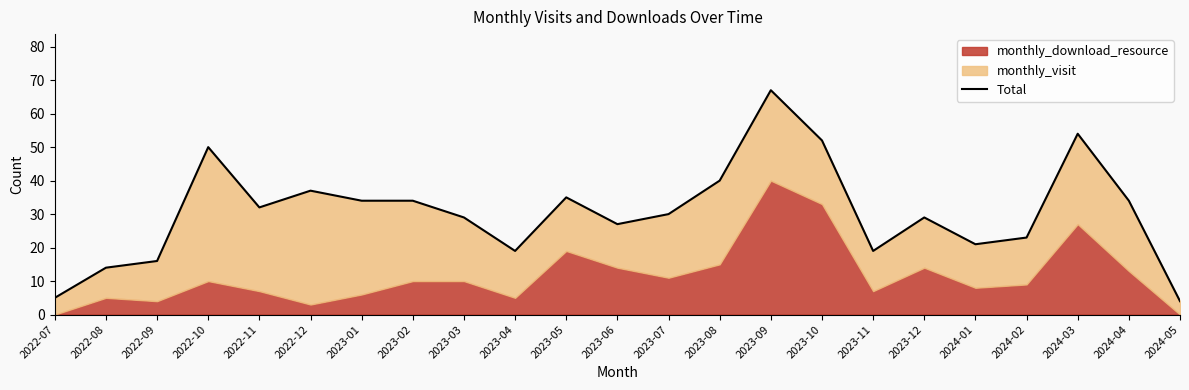

What is the difference between the values at 2024-04 and 2023-03?

5